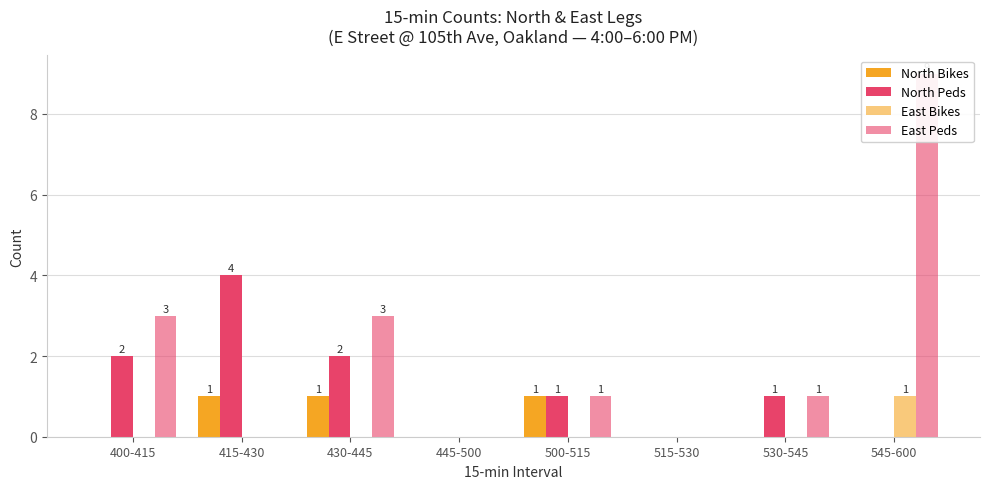

Is the value of East Peds at 530-545 greater than the value of North Peds at 545-600?

Yes